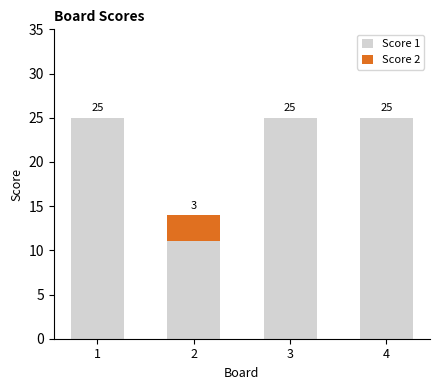

What is the maximum value for Score 1?

25